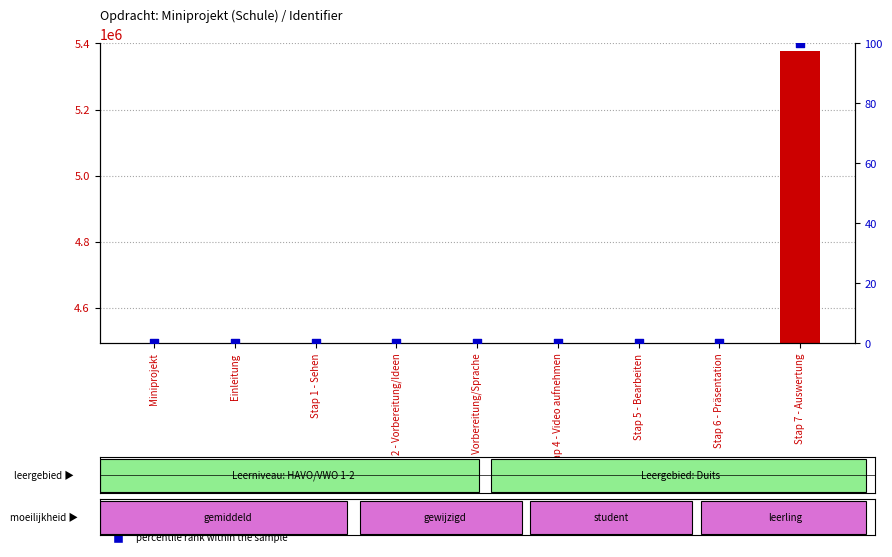

Is the value of Identifier at Stap 2 - Vorbereitung/Ideen greater than the value of percentile rank within the sample at Stap 6 - Präsentation?

Yes